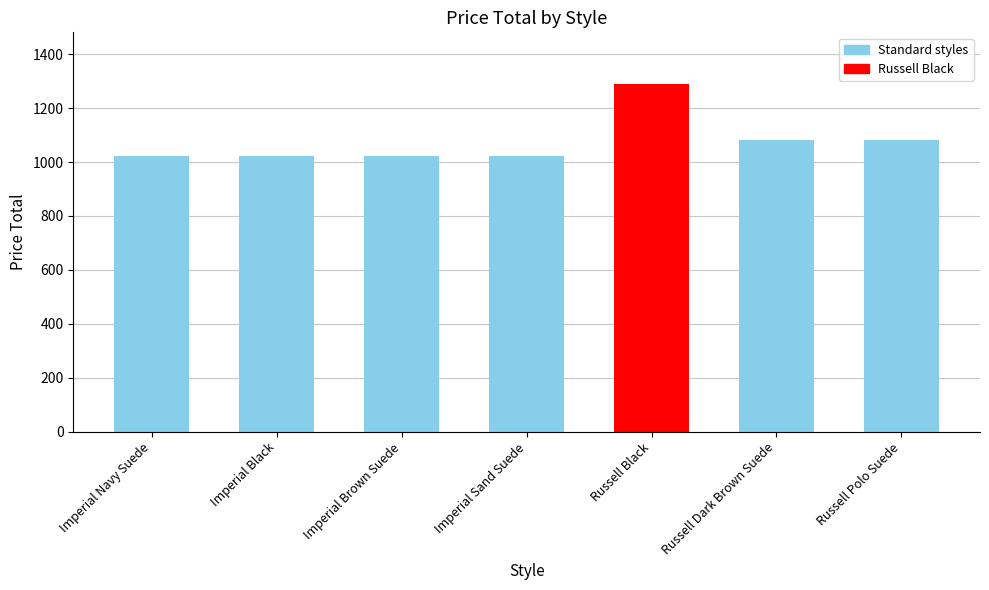

Which category has the highest value across all series?

Russell Black